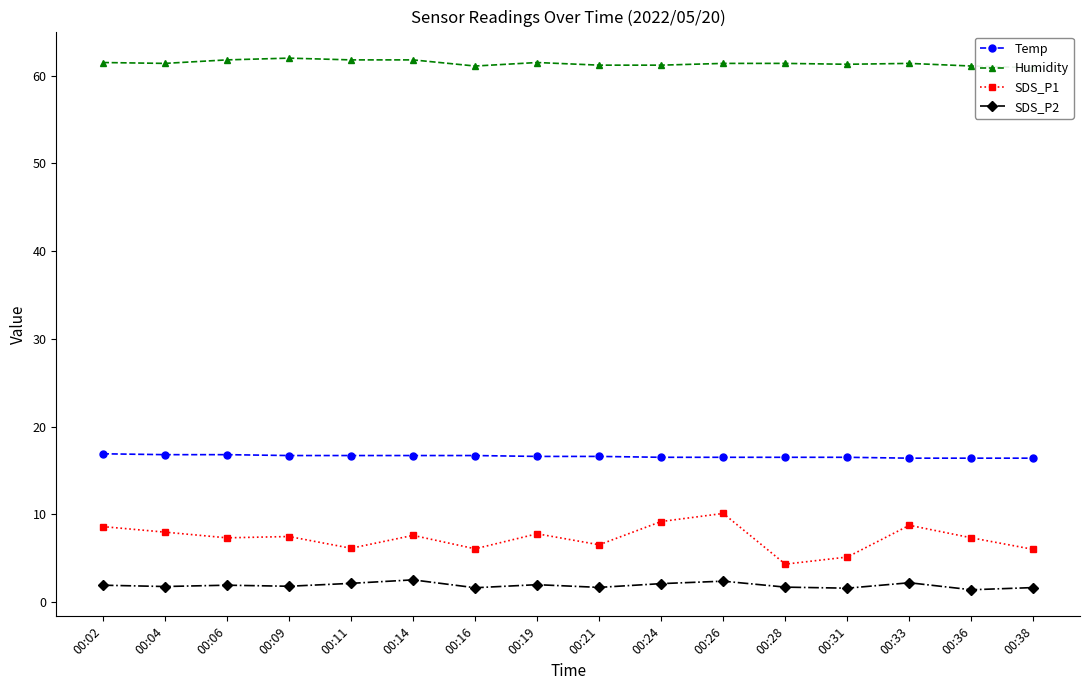

Does the chart display data point markers on the line(s)?

Yes